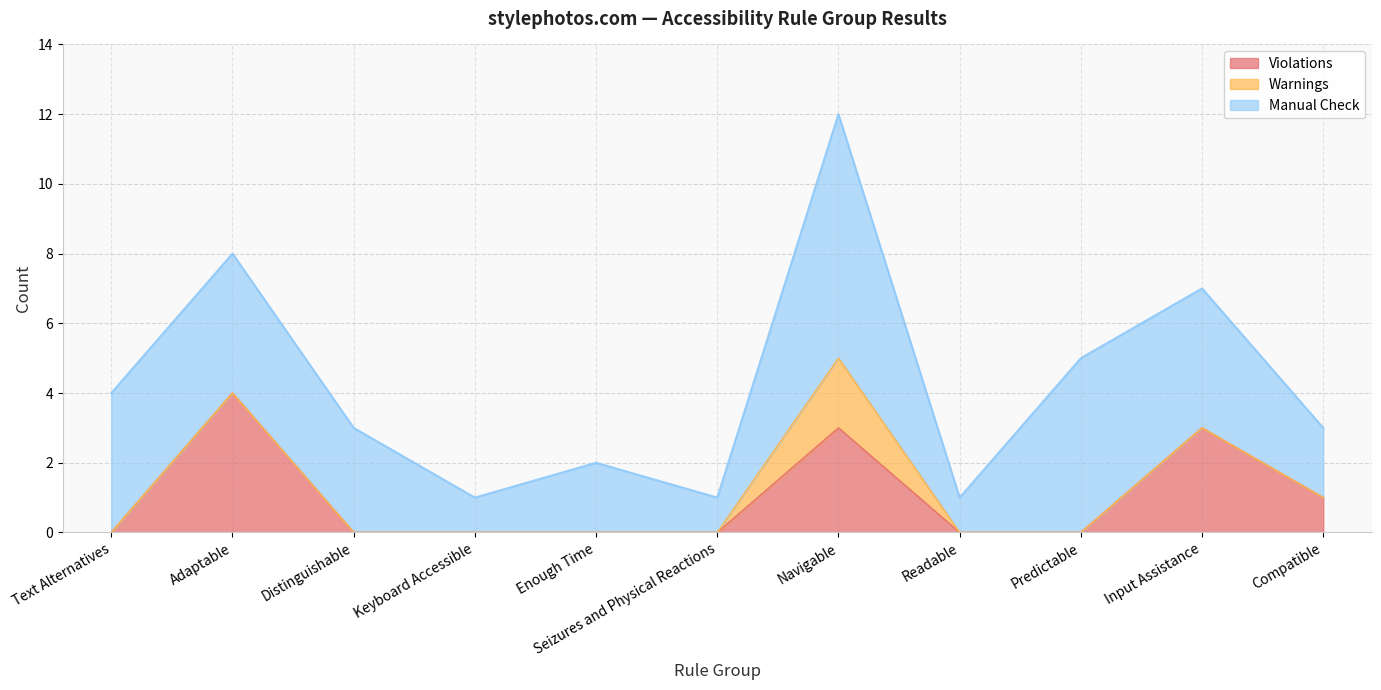

True or false: Manual Check and Violations cross at least once.

False